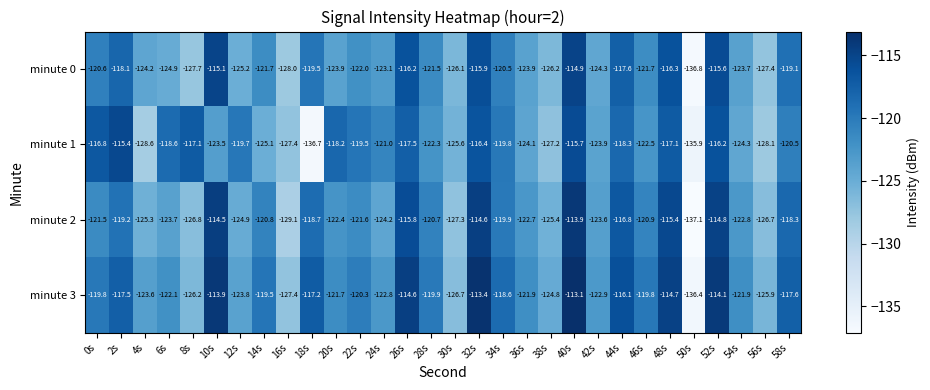

What is the average value of the minute 2 series?

-121.6